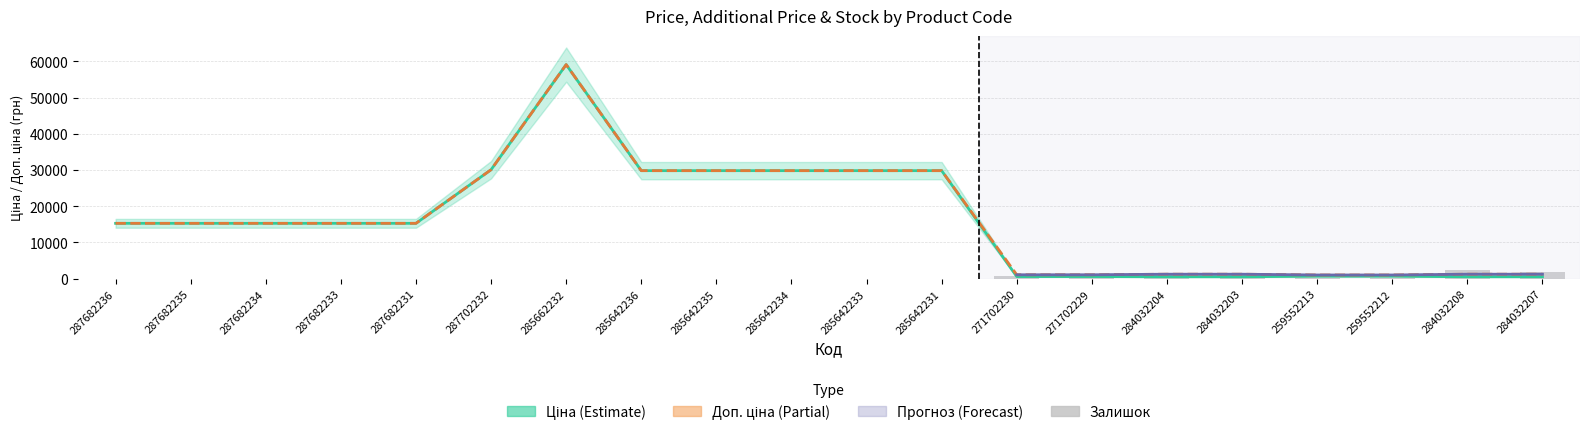

Are the bars grouped side by side (vs. stacked)?

Yes